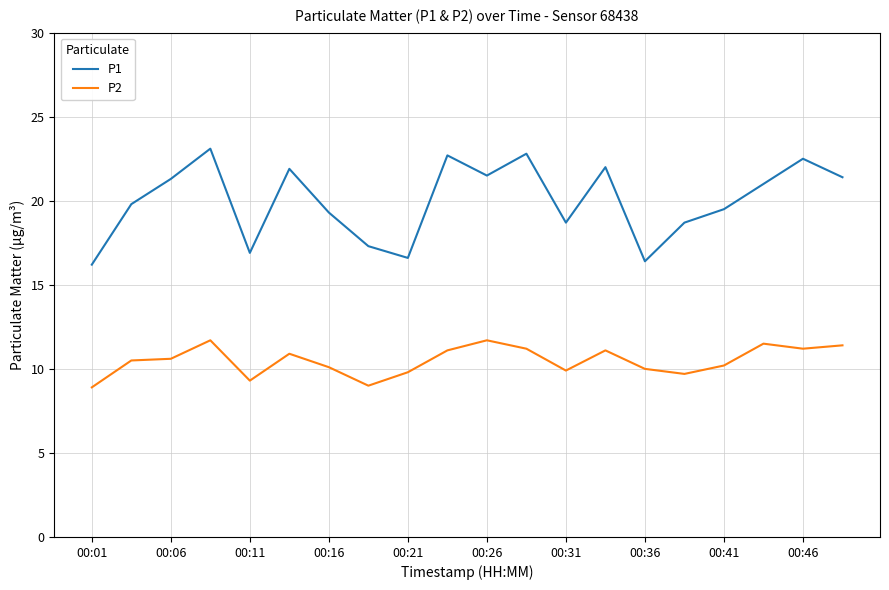

Which series has the largest total across all categories?

P1